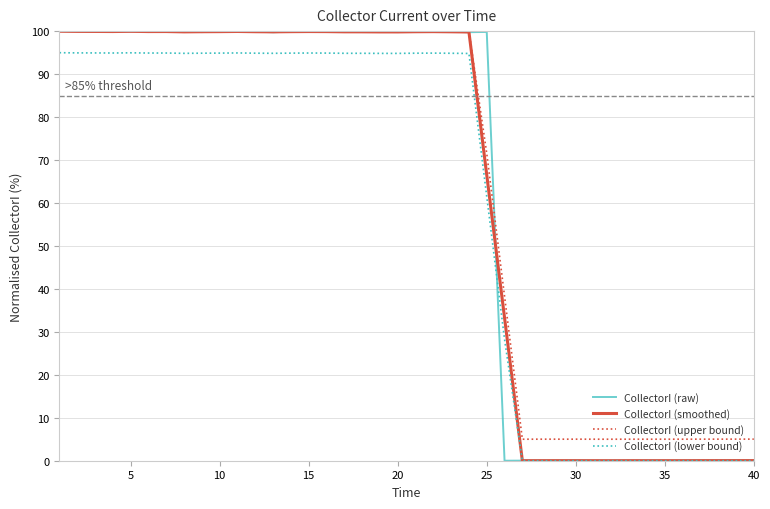

Which series has the largest range (max minus min)?

CollectorI (raw)